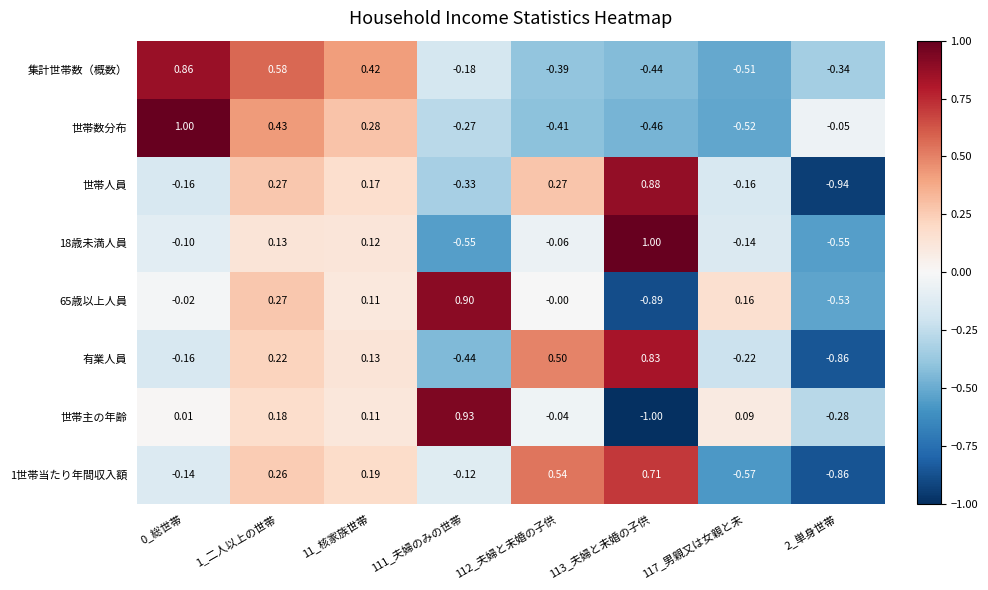

Which series changed the most between 111_夫婦のみの世帯 and 113_夫婦と未婚の子供?

世帯主の年齢